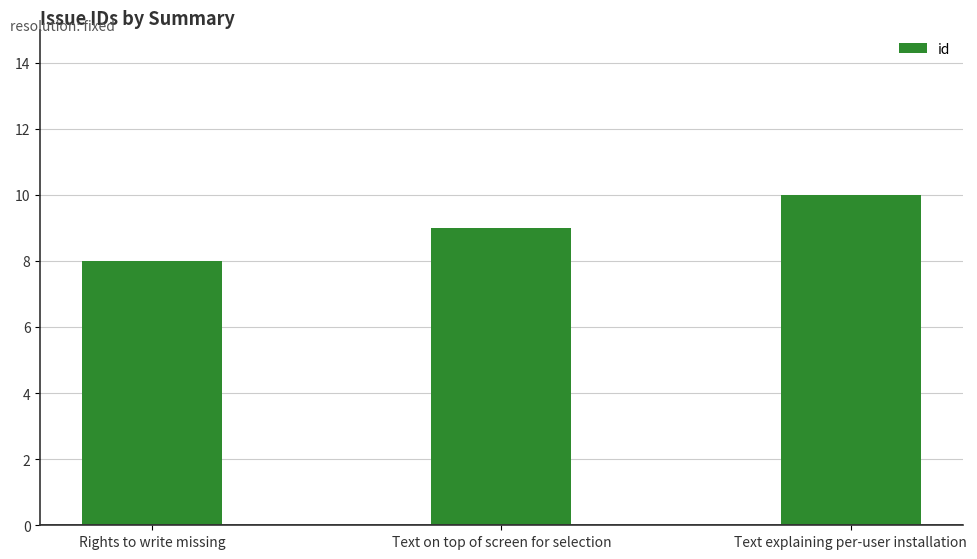

The value at Rights to write missing is 8. True or false?

True